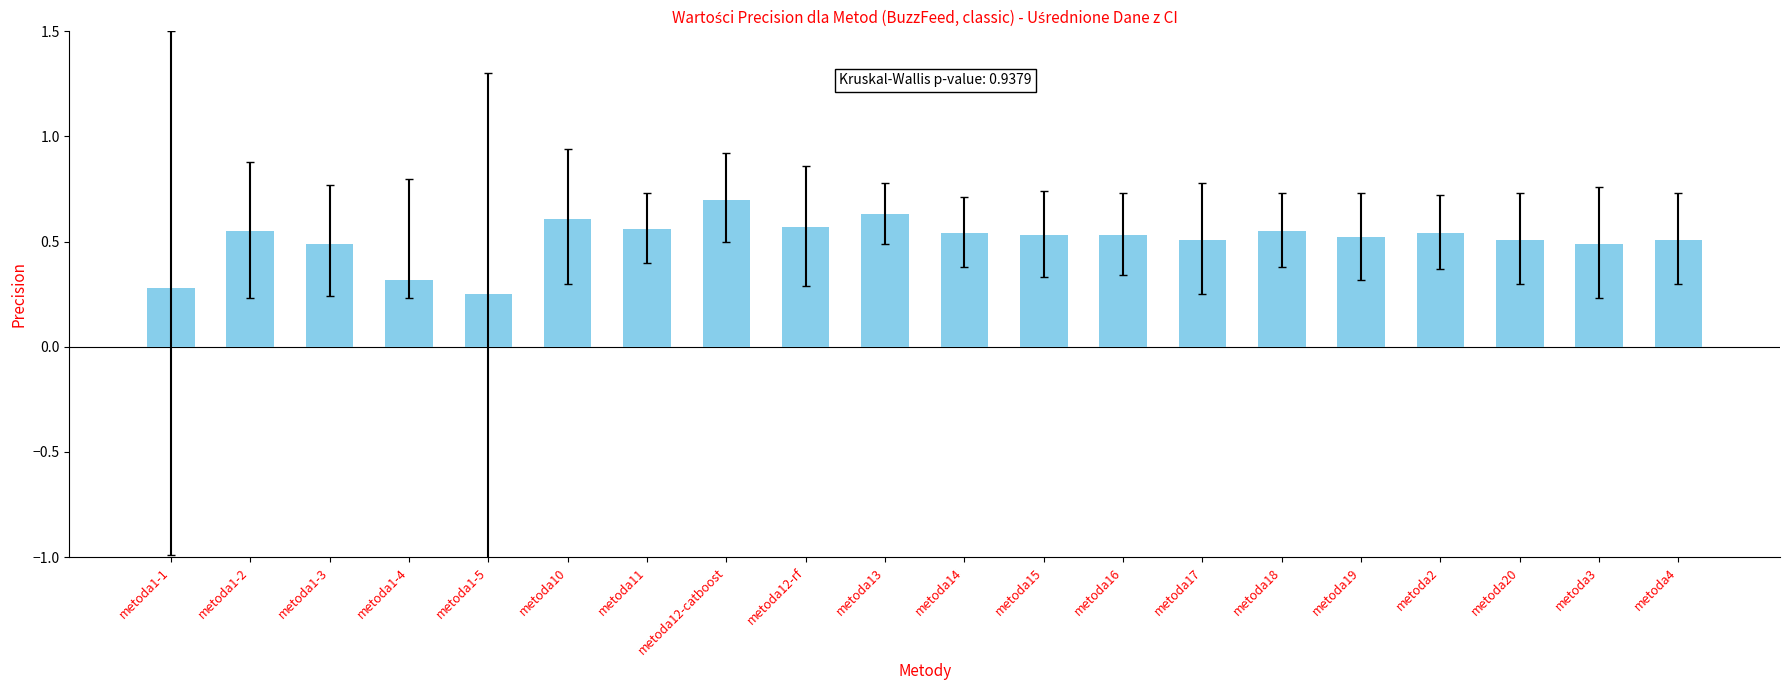

What is the label of the 10th bar from the left?

metoda13